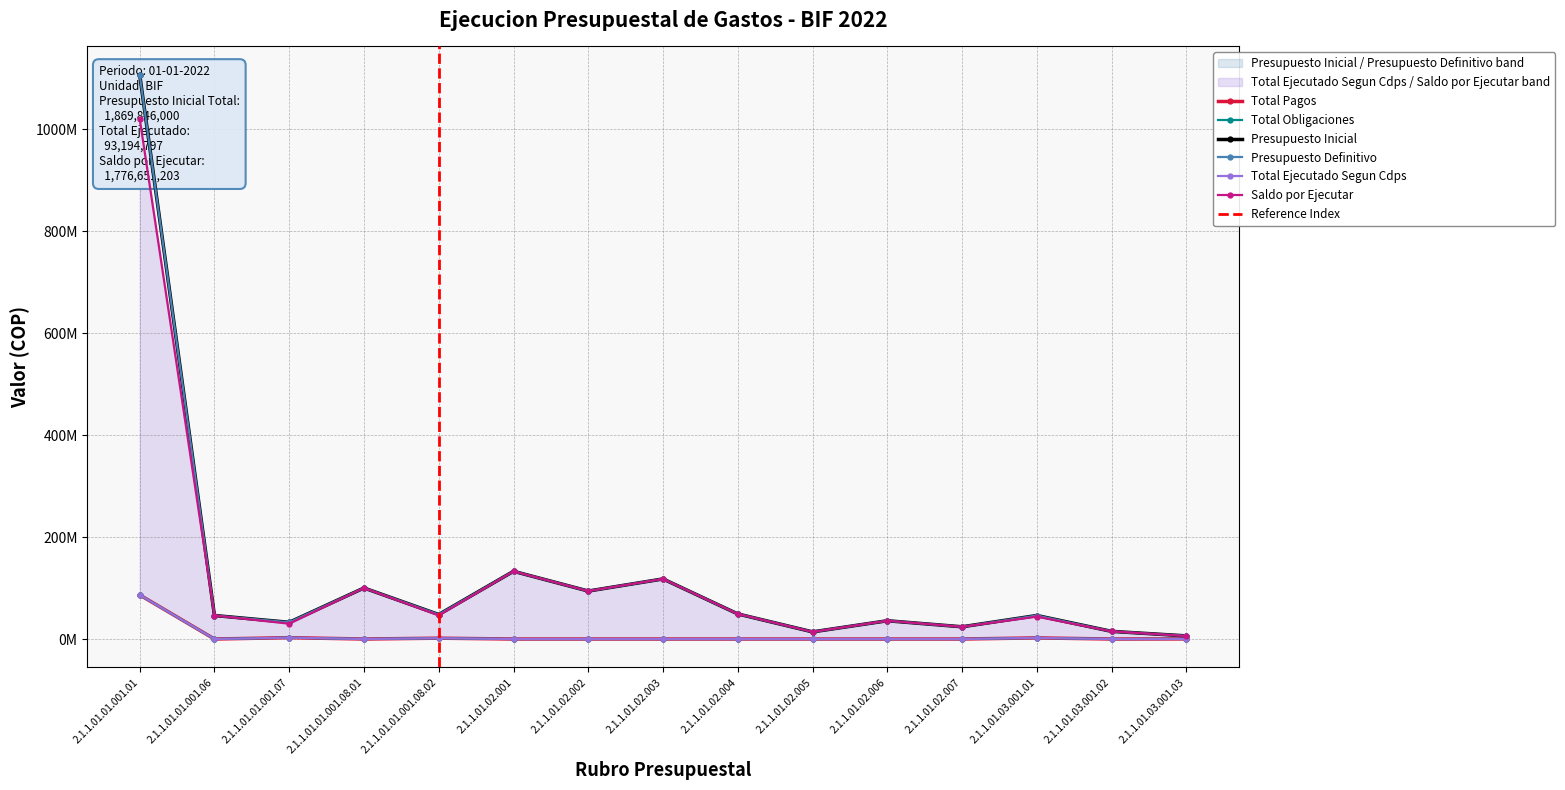

What is the label of the 4th point from the left?

2.1.1.01.01.001.08.01